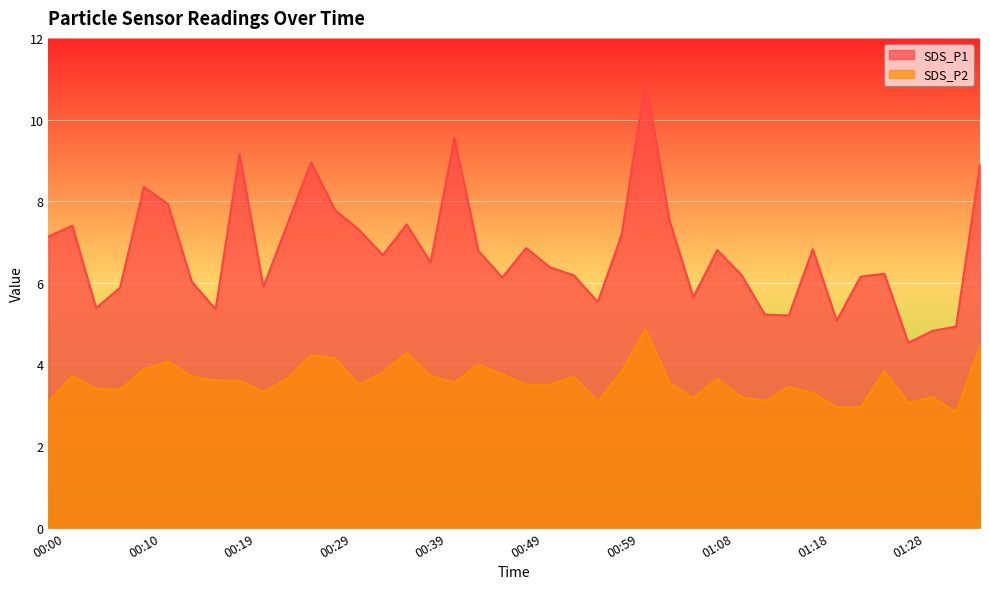

How many lines are shown in the chart?

2